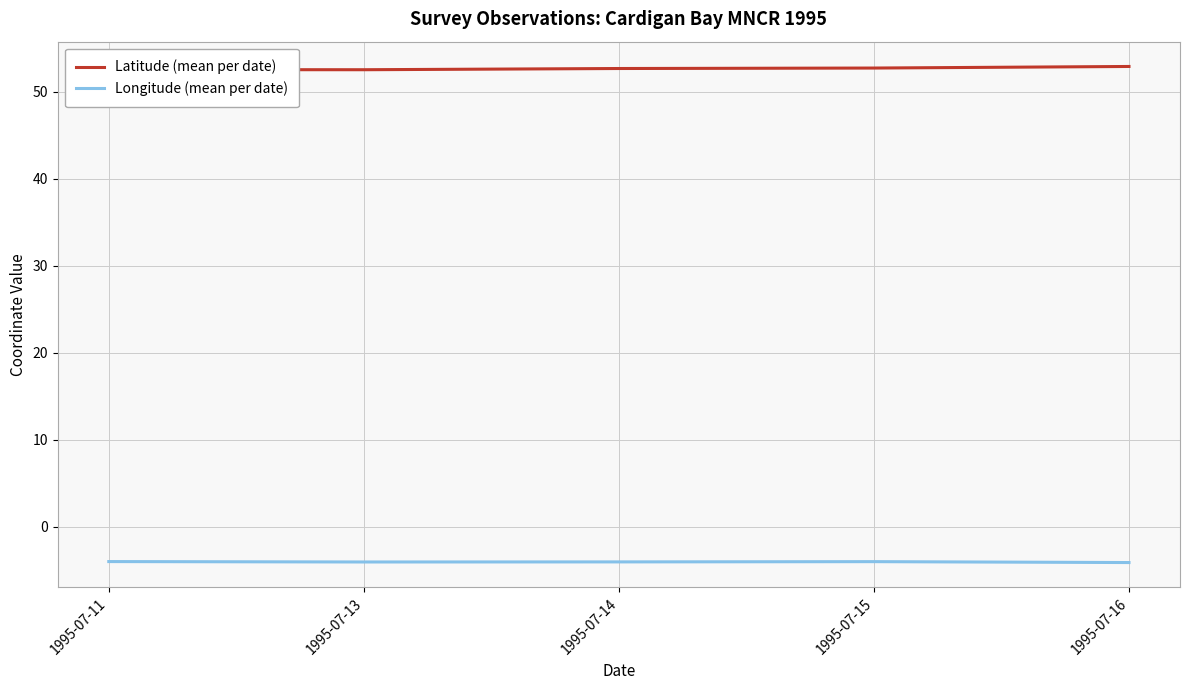

What is the total value across all series at 1995-07-14?

48.6